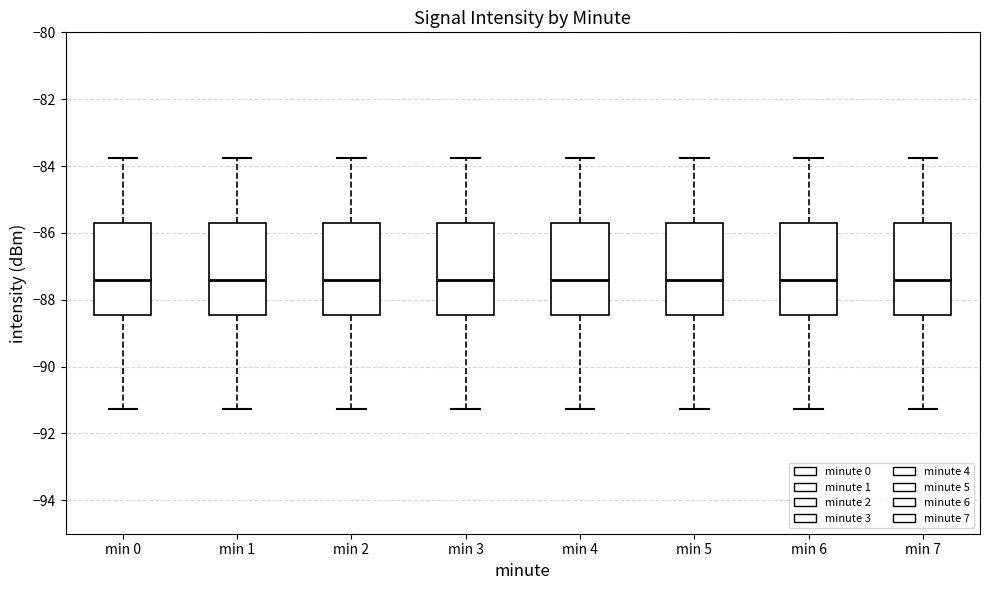

Reading left to right, transcribe this box plot: for each box, give where its median line is, the range the box spans, and where its two whiskers end, as read against the y-axis. The values are not printed on the chart, so give them approximately, as read against the axis.

min 0: median -87.4, box -88.4 to -85.6, whiskers -91.2 to -83.8
min 1: median -87.4, box -88.4 to -85.6, whiskers -91.2 to -83.8
min 2: median -87.4, box -88.4 to -85.6, whiskers -91.2 to -83.8
min 3: median -87.4, box -88.4 to -85.6, whiskers -91.2 to -83.8
min 4: median -87.4, box -88.4 to -85.6, whiskers -91.2 to -83.8
min 5: median -87.4, box -88.4 to -85.6, whiskers -91.2 to -83.8
min 6: median -87.4, box -88.4 to -85.6, whiskers -91.2 to -83.8
min 7: median -87.4, box -88.4 to -85.6, whiskers -91.2 to -83.8